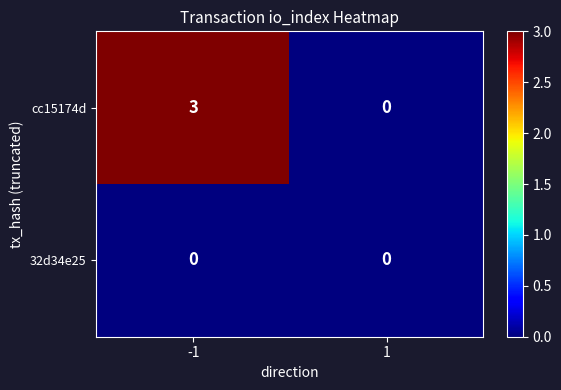

How many values in cc15174d are above zero?

1